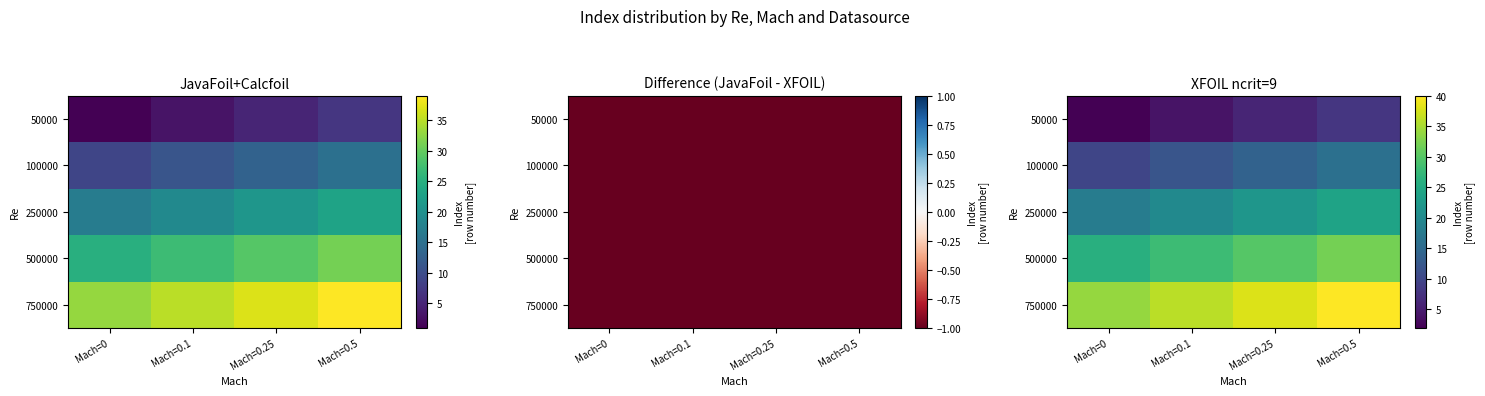

Which has a higher value, Mach=0.1 or Mach=0?

Mach=0.1